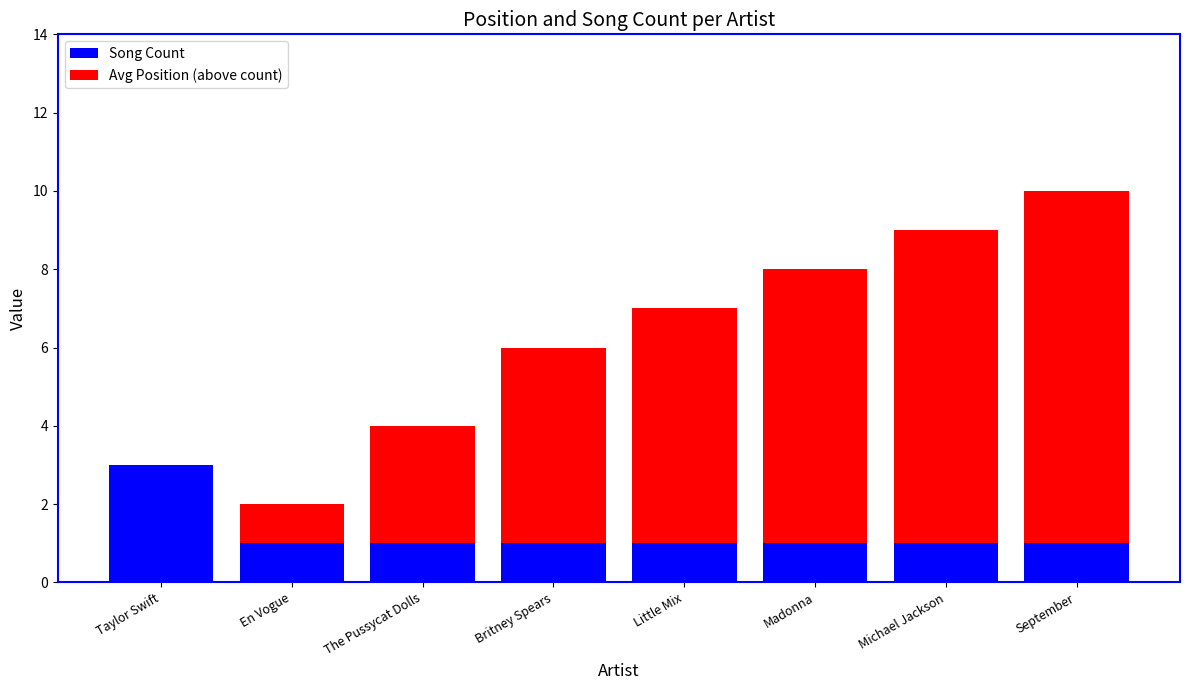

What is the difference between the Song Count values at Taylor Swift and Britney Spears?

2